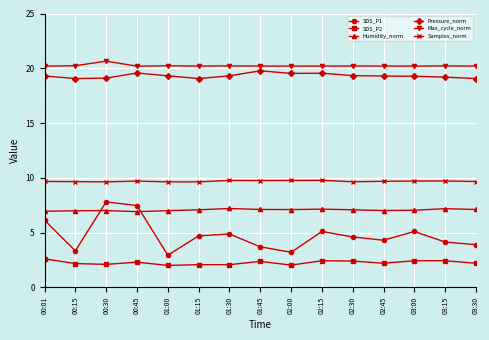

At 02:45, list the series in order from largest to smallest.

Max_cycle_norm, Pressure_norm, Samples_norm, Humidity_norm, SDS_P1, SDS_P2